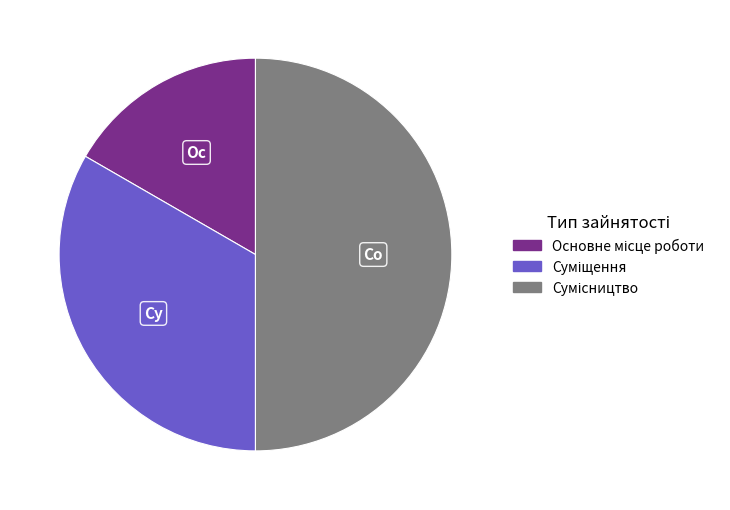

What percentage is the Основне місце роботи slice, to the nearest percent?

17%